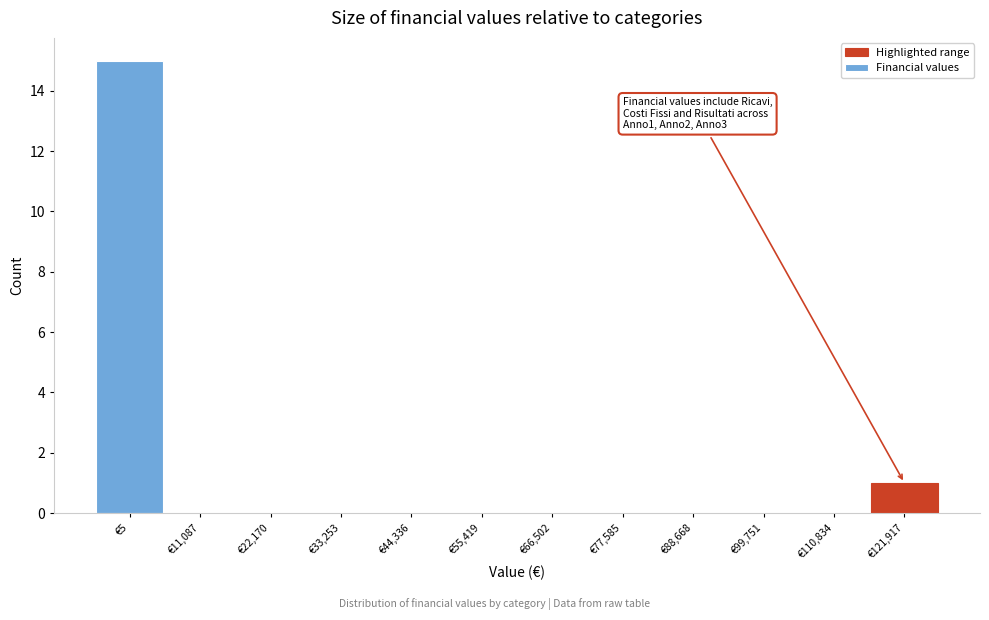

Reading right to left, transcribe all the data shown in this chart.

€121,917=1	€110,834=0	€99,751=0	€88,668=0	€77,585=0	€66,502=0	€55,419=0	€44,336=0	€33,253=0	€22,170=0	€11,087=0	€5=15